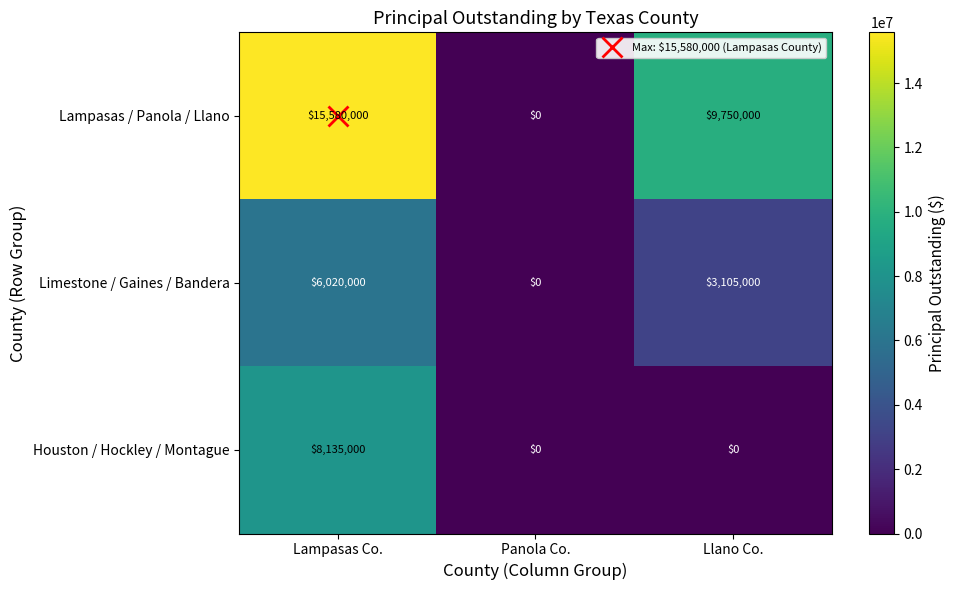

The Houston / Hockley / Montague series shows 0 at Panola Co.. True or false?

True